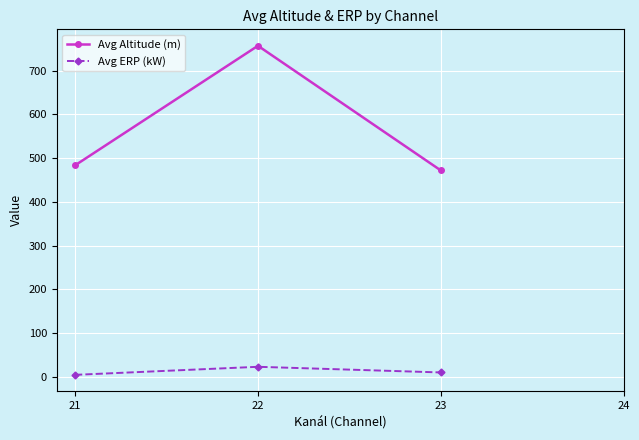

List the series in order of their overall mean, highest first.

Avg Altitude (m), Avg ERP (kW)